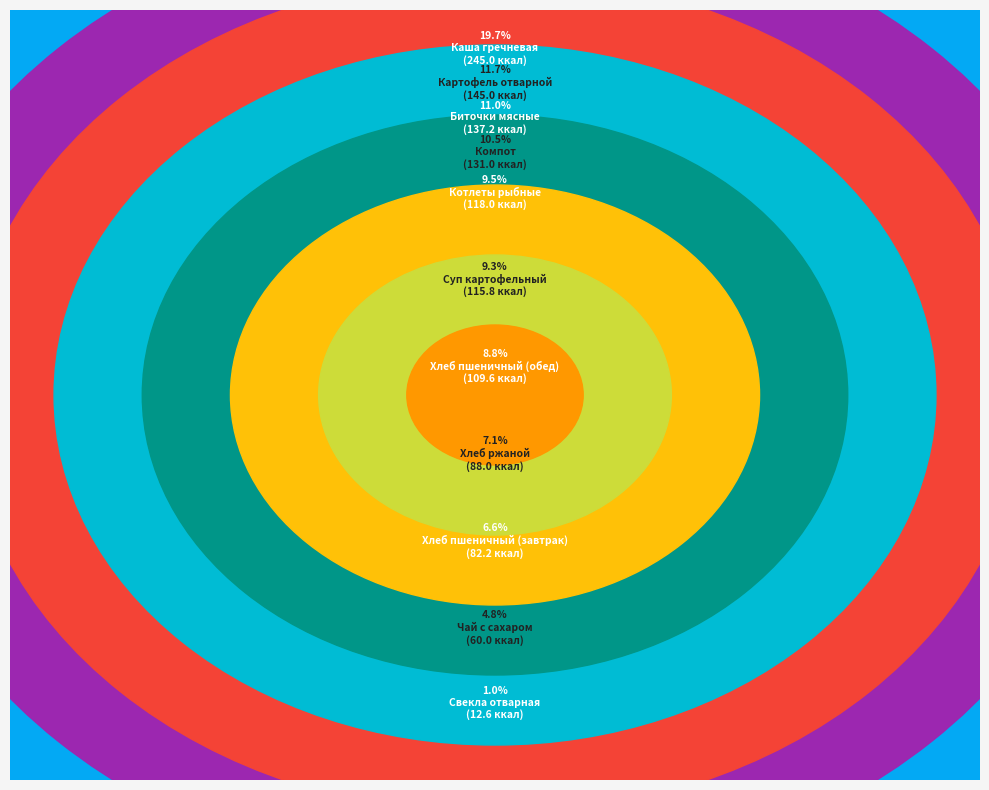

True or false: Каша гречневая accounts for 20% of the total.

True